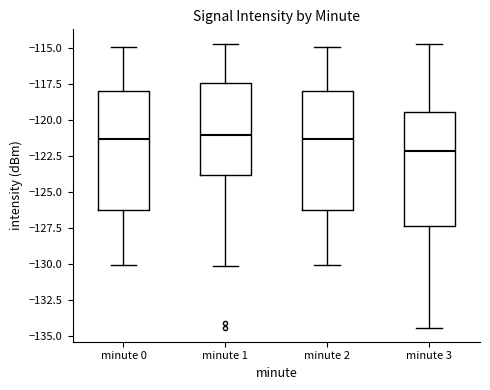

Which box's median line is the lowest?

minute 3